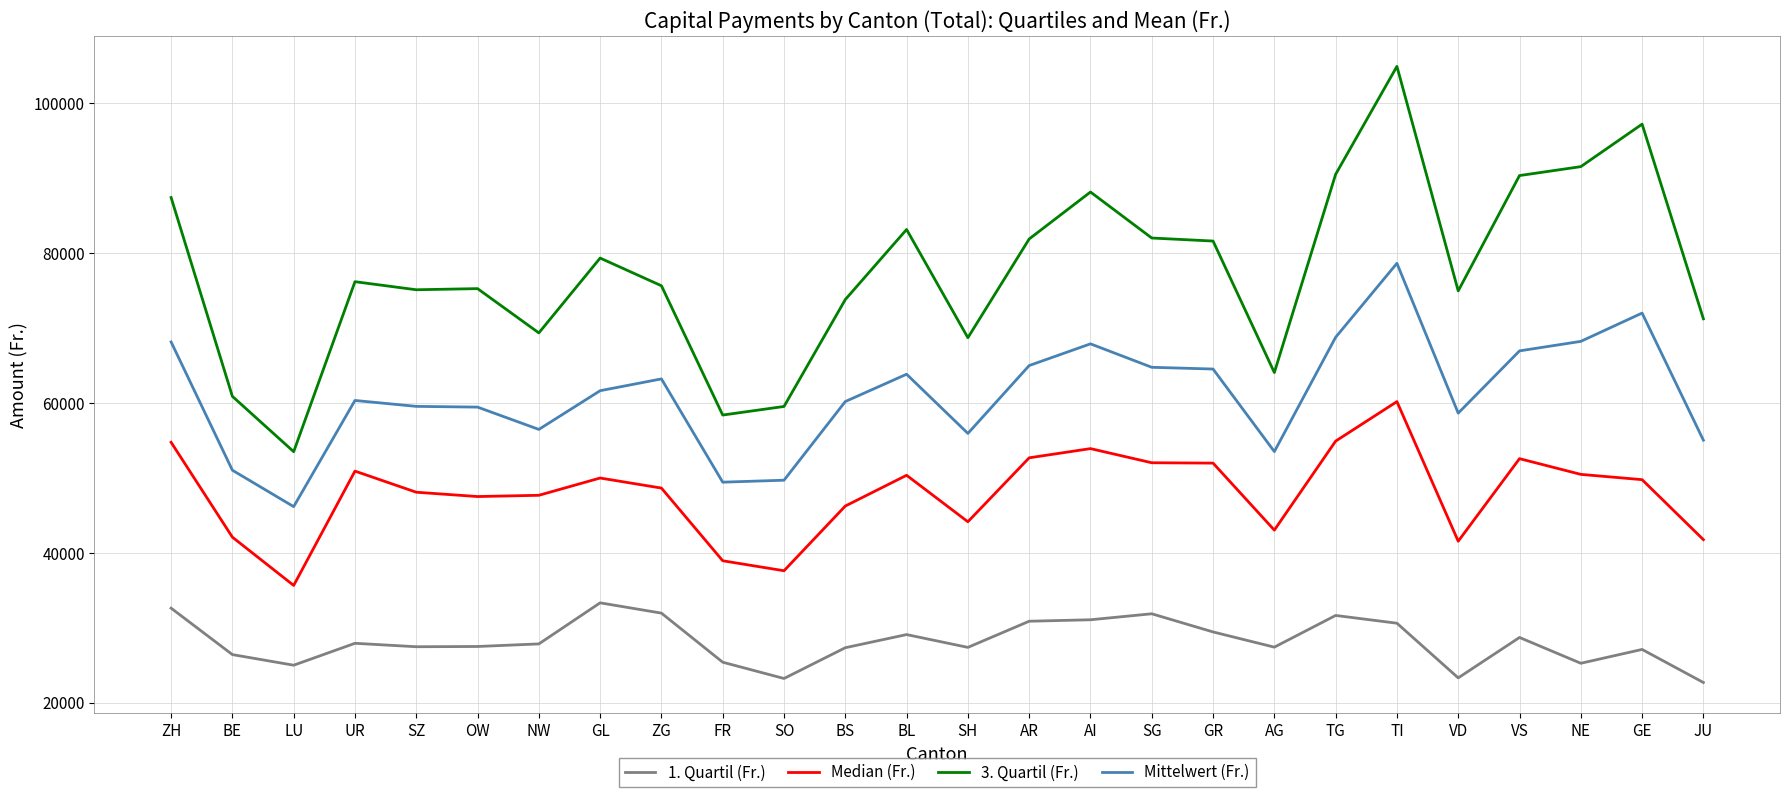

Read the Mittelwert (Fr.) value at BS.

60177.6